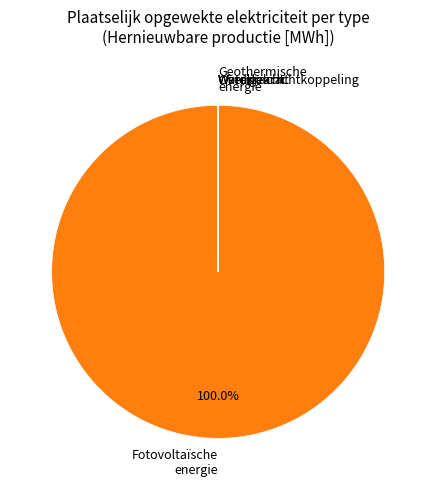

What is the majority slice?

Fotovoltaïsche energie